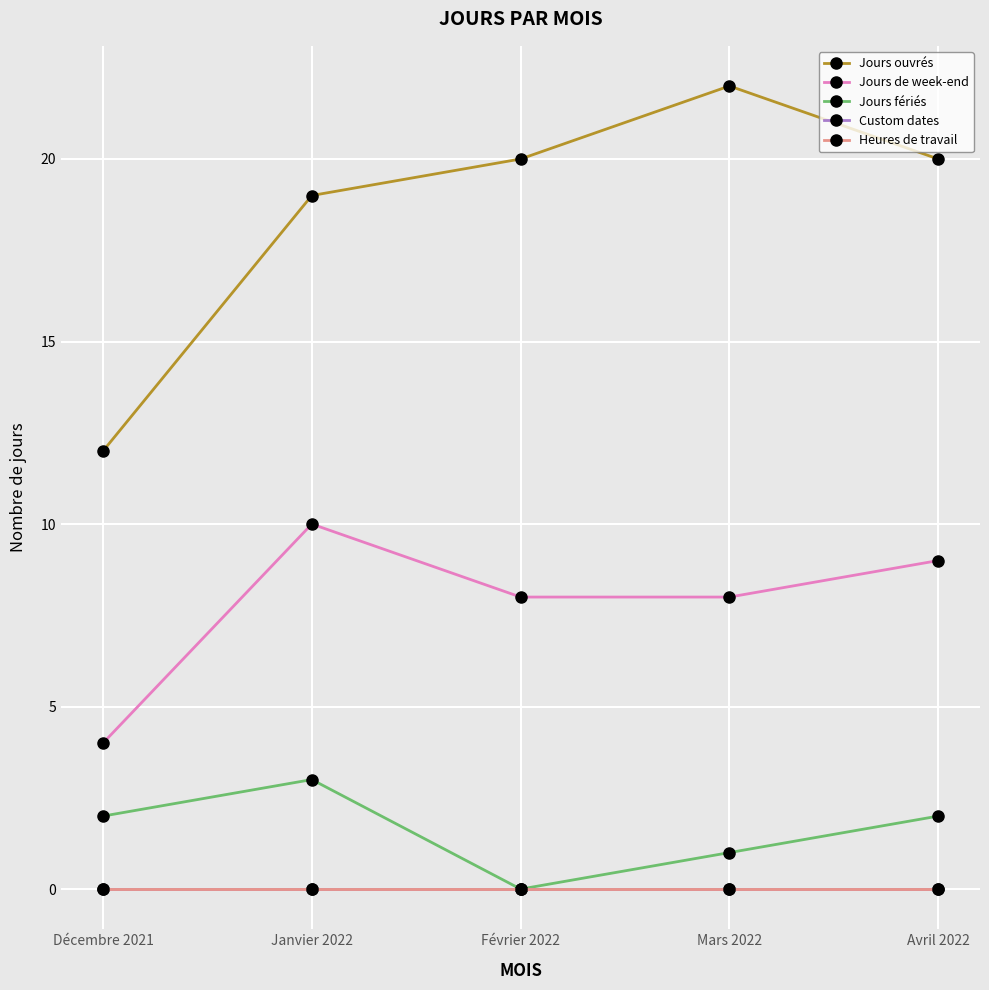

How many lines are shown in the chart?

5